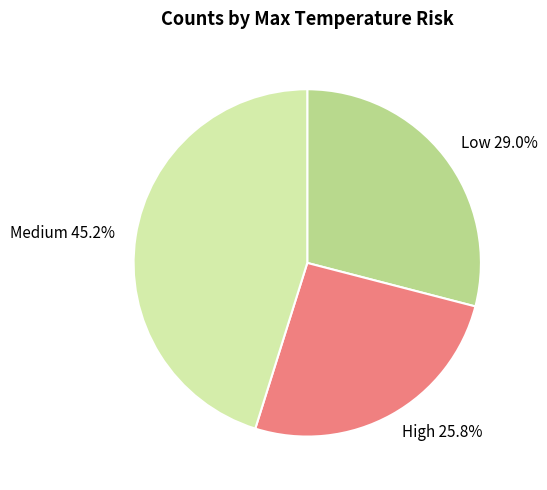

How many segments does this pie chart have?

3